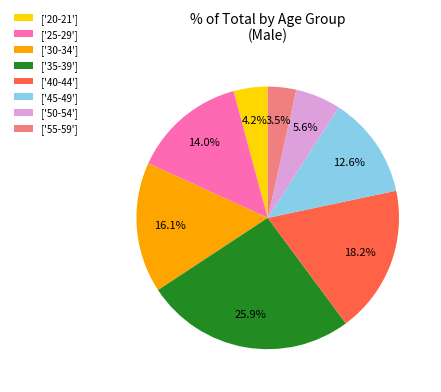

How much of the chart is everything except ['35-39']?

74.1%